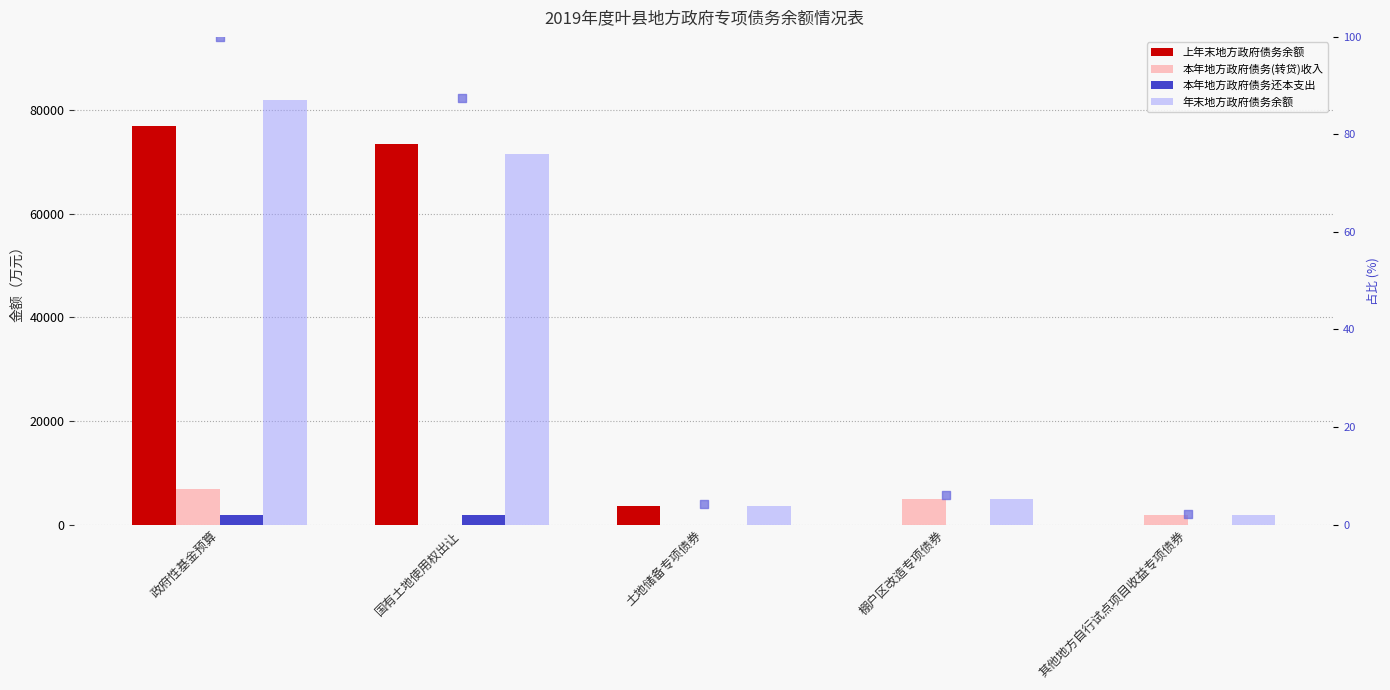

Which series reaches the maximum Y coordinate?

年末地方政府债务余额